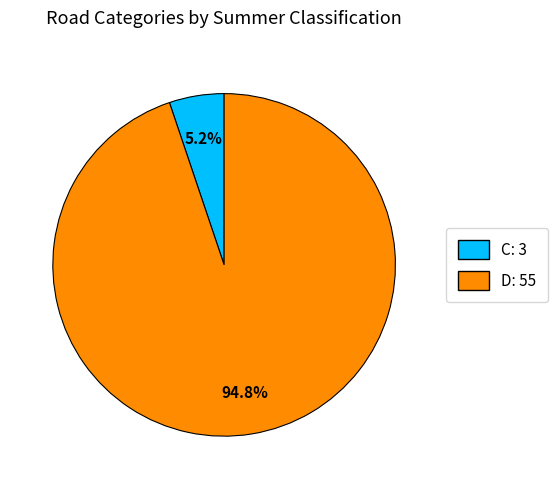

To the nearest percent, what is the average slice percentage?

50%